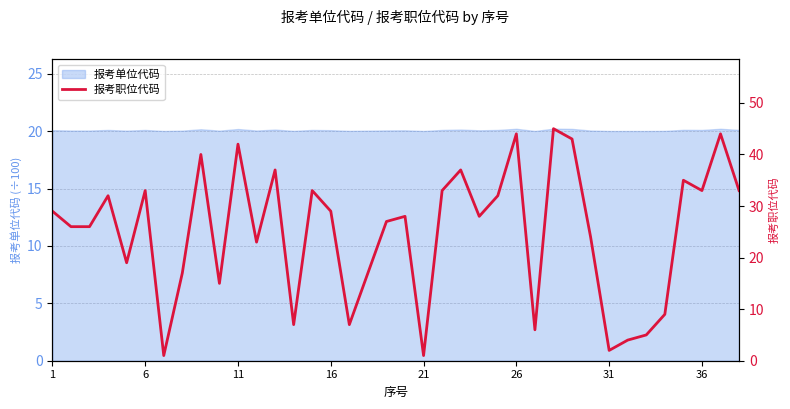

Where does the data first go above 28?

1